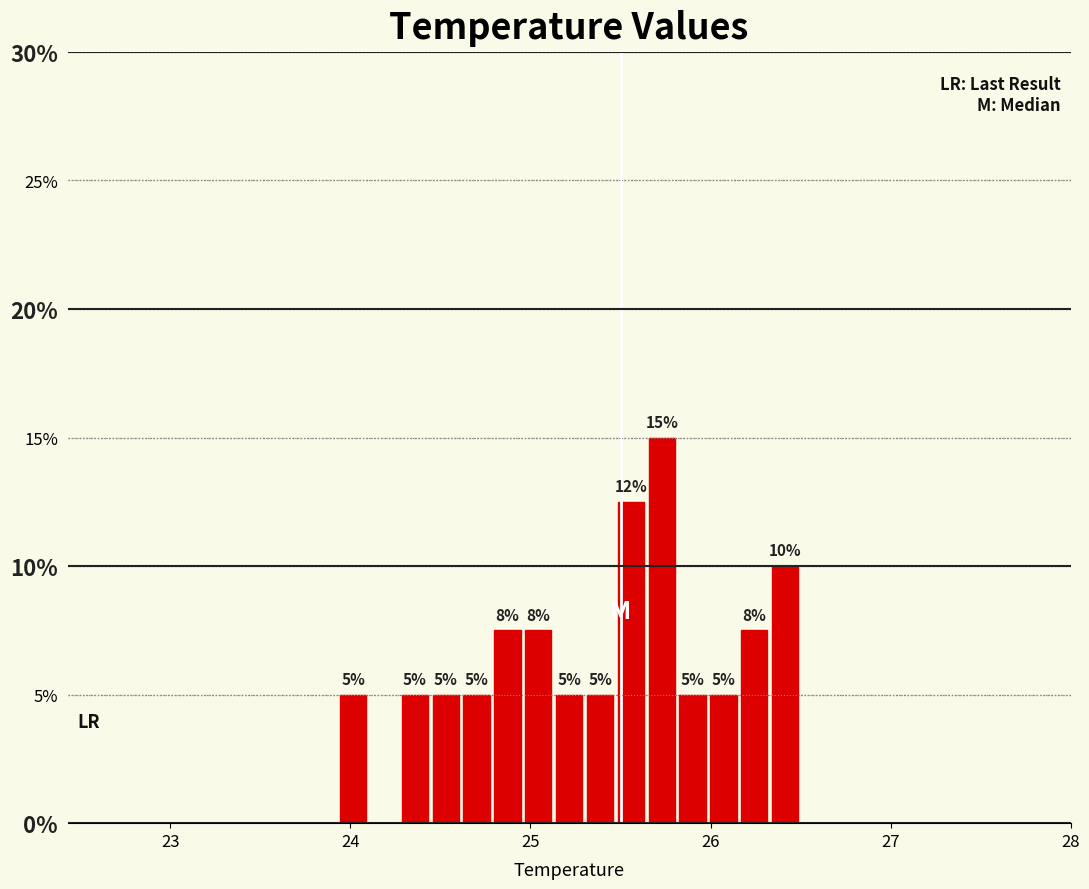

Around what value on the x-axis is the tallest bar? Give the approximate position of its centre, as read against the axis.

25.7